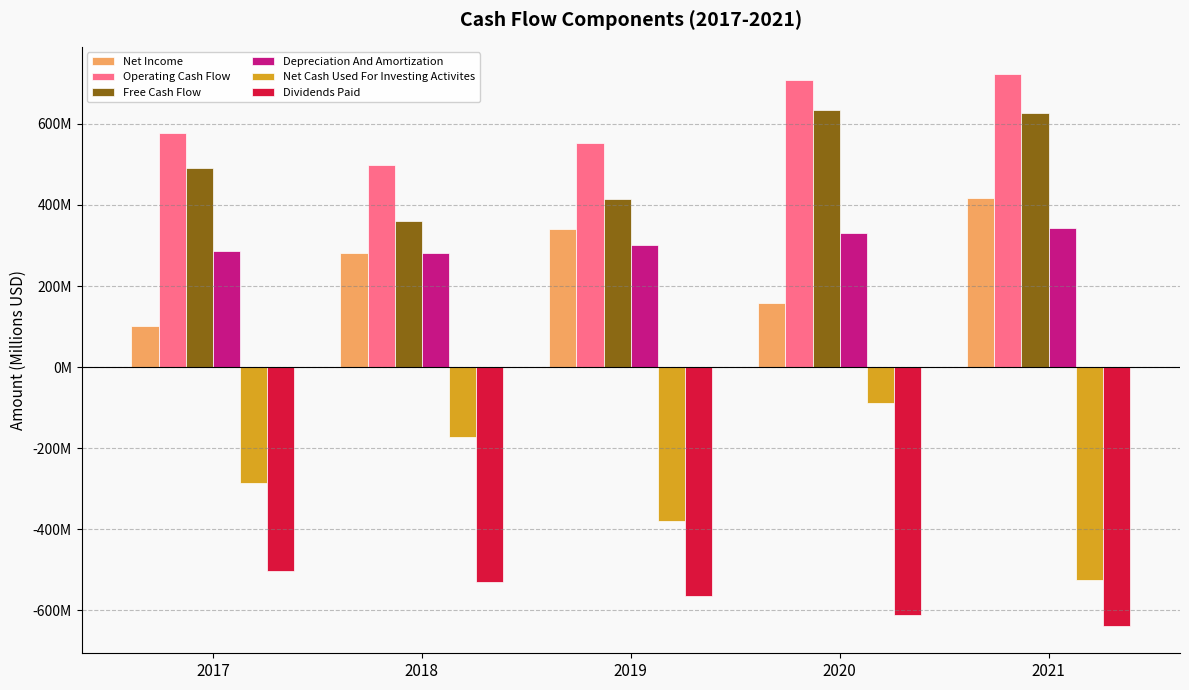

Which category has the highest value in the Operating Cash Flow series?

2021